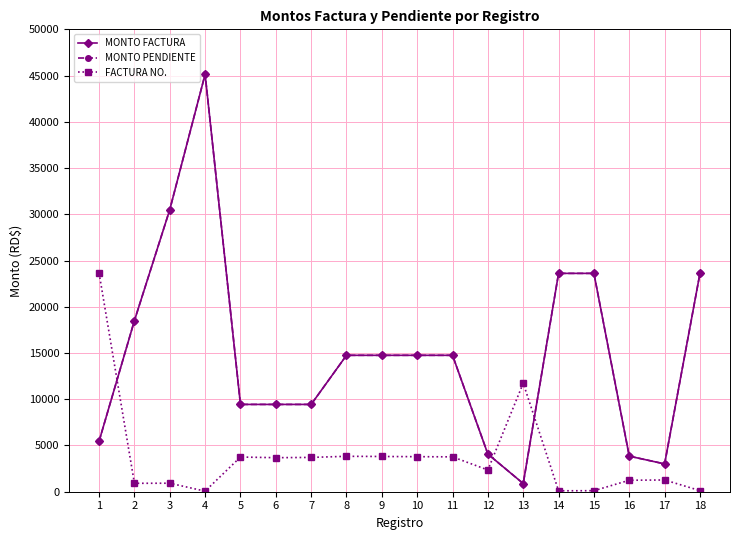

True or false: MONTO PENDIENTE and MONTO FACTURA cross at least once.

False